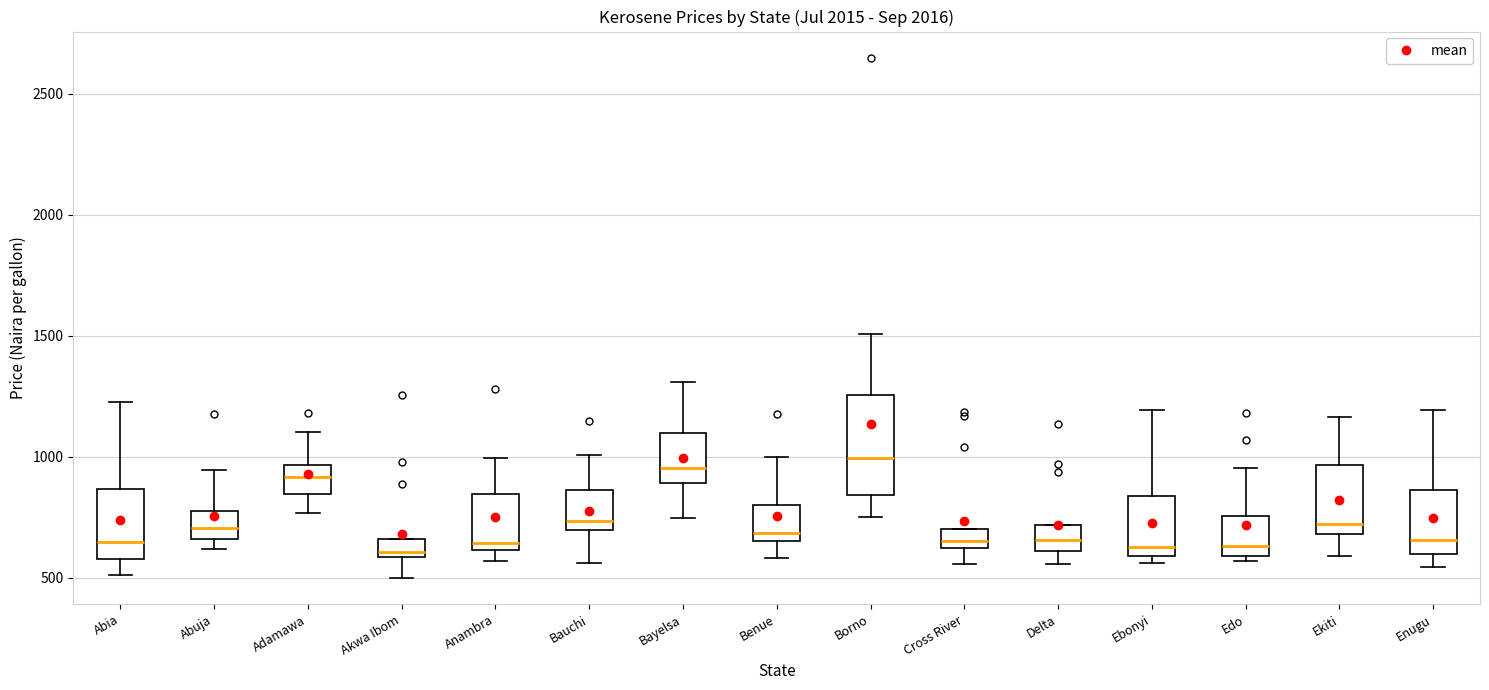

Reading left to right, read every box against the y-axis: the position of its median line, the range the box covers, and the ends of its whiskers. The values are not printed on the chart, so give them approximately, as read against the axis.

Abia: median 650, box 600 to 850, whiskers 500 to 1250
Abuja: median 700, box 650 to 800, whiskers 600 to 950
Adamawa: median 900, box 850 to 950, whiskers 750 to 1100
Akwa Ibom: median 600 (just above the box's lower edge), box 600 to 650, whiskers 500 to 650
Anambra: median 650, box 600 to 850, whiskers 550 to 1000
Bauchi: median 750, box 700 to 850, whiskers 550 to 1000
Bayelsa: median 950, box 900 to 1100, whiskers 750 to 1300
Benue: median 700, box 650 to 800, whiskers 600 to 1000
Borno: median 1000, box 850 to 1250, whiskers 750 to 1500
Cross River: median 650, box 600 to 700, whiskers 550 to 700
Delta: median 650, box 600 to 700, whiskers 550 to 700
Ebonyi: median 650, box 600 to 850, whiskers 550 to 1200
Edo: median 650, box 600 to 750, whiskers 550 to 950
Ekiti: median 700 (just above the box's lower edge), box 700 to 950, whiskers 600 to 1150
Enugu: median 650, box 600 to 850, whiskers 550 to 1200